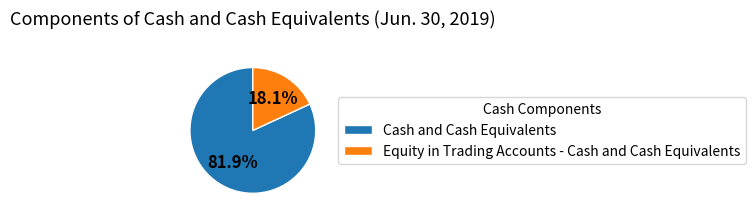

True or false: Cash and Cash Equivalents accounts for 82% of the total.

True